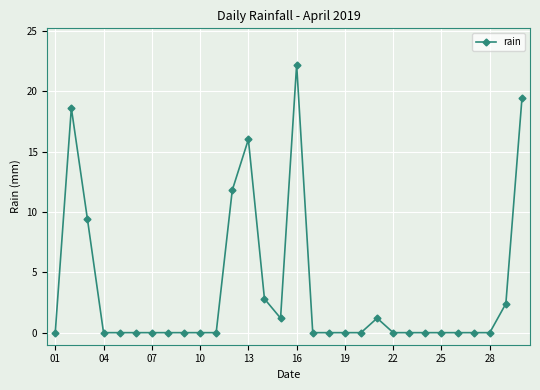

What is the difference between the maximum and minimum values?

22.2